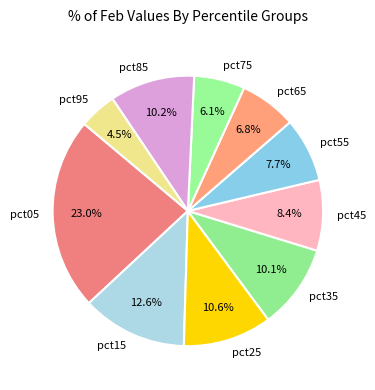

Combined, do pct25 and pct05 account for over 50%?

No